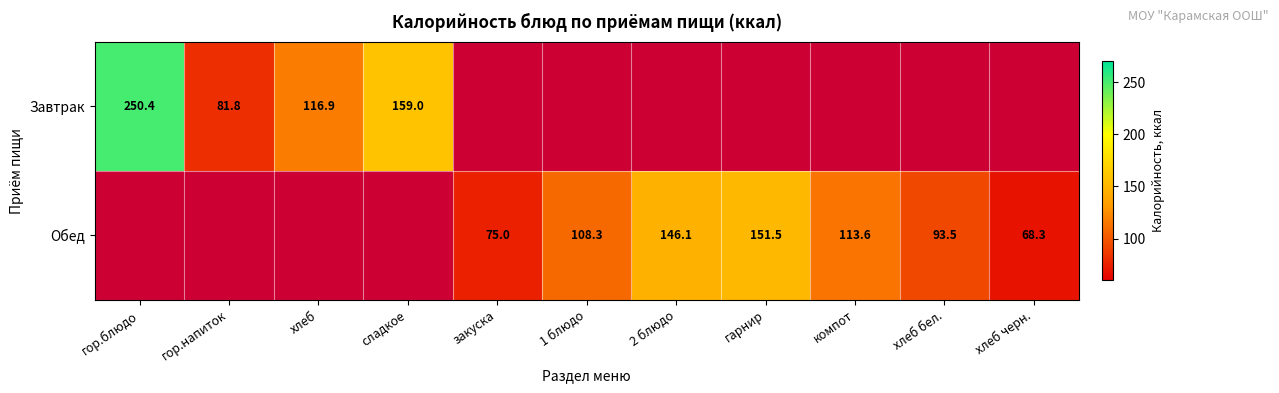

Is the value of Обед at хлеб черн. greater than the value of Завтрак at гор.блюдо?

No